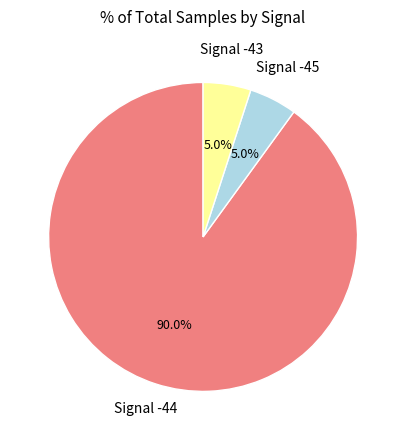

Is there a majority slice in this chart?

Yes